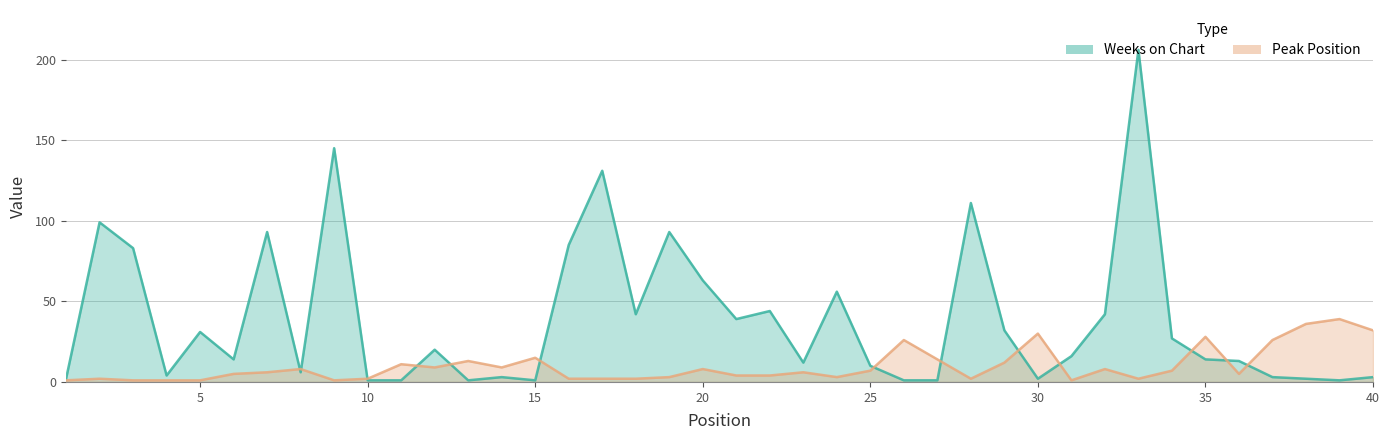

At which label is Peak Position closest to 20?

15